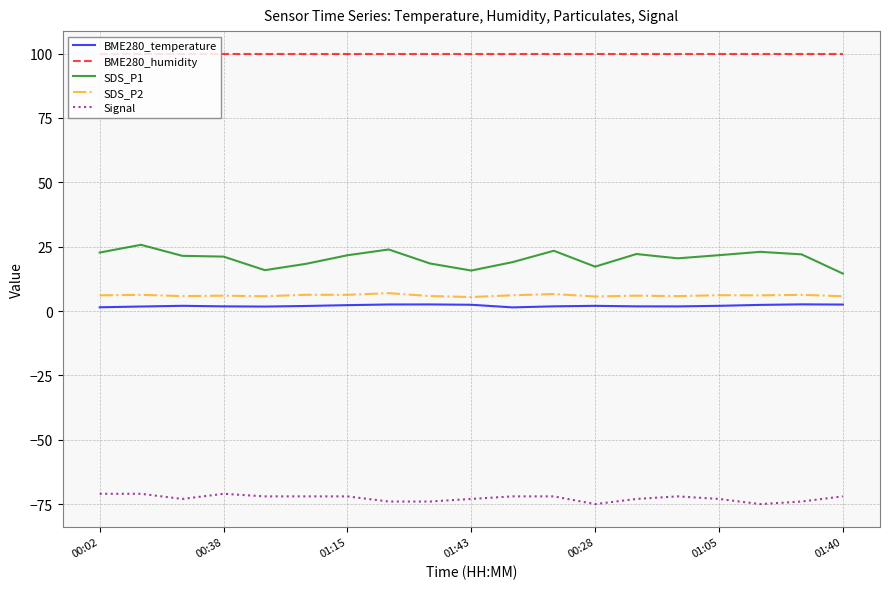

True or false: SDS_P1 and BME280_temperature cross at least once.

False